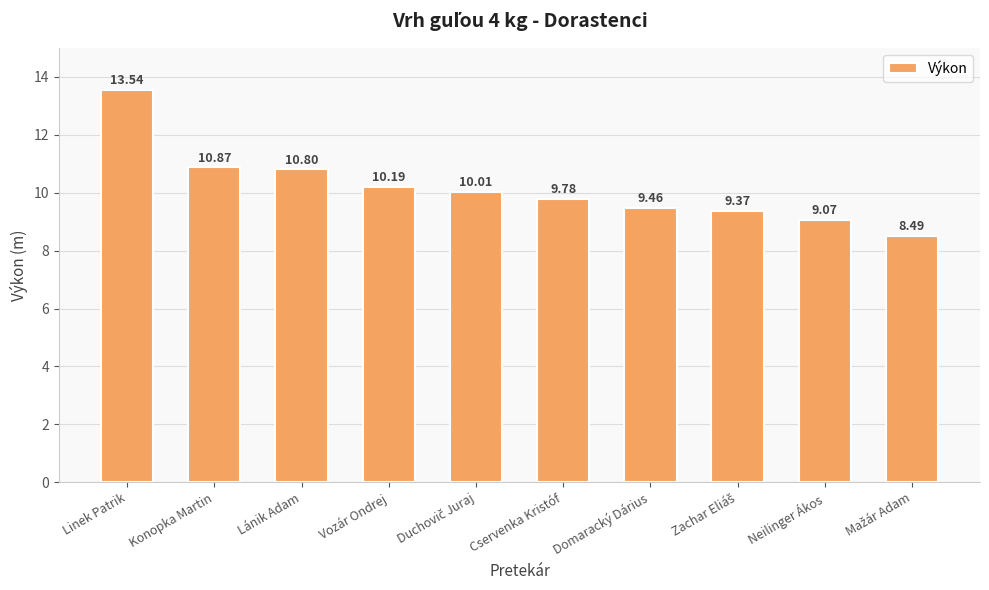

At which label is the value closest to 11?

Konopka Martin